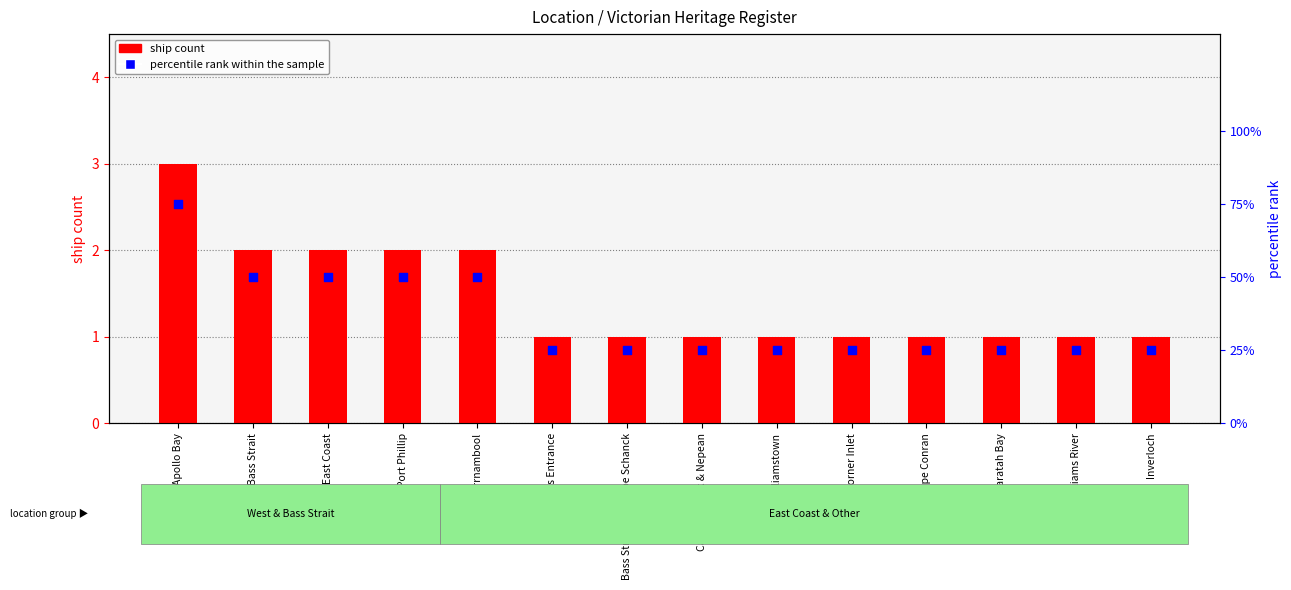

What is the total value across all series at East Coast?

52